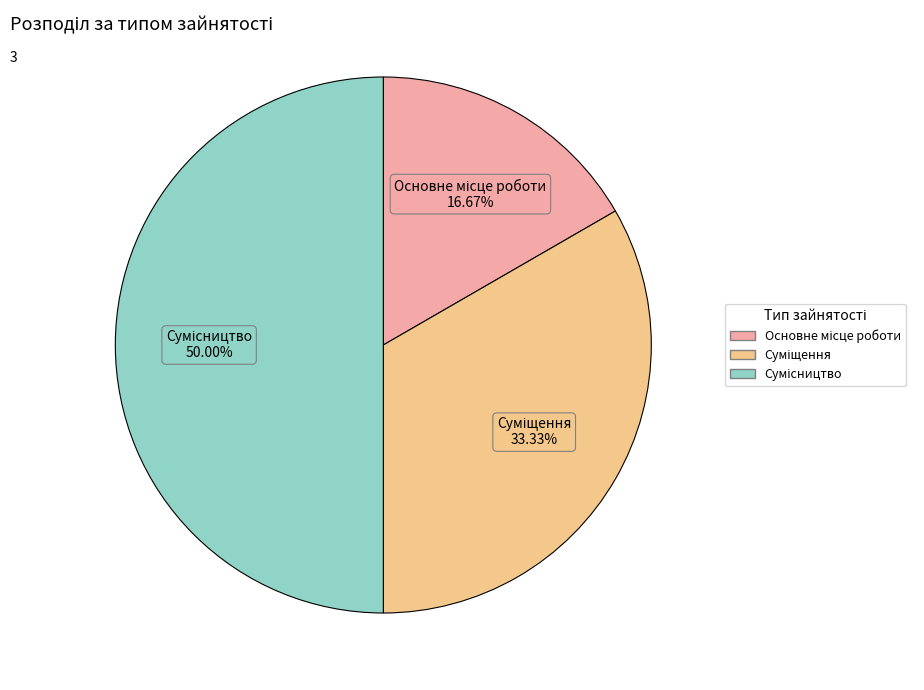

The Суміщення slice represents 24% of the pie. True or false?

False